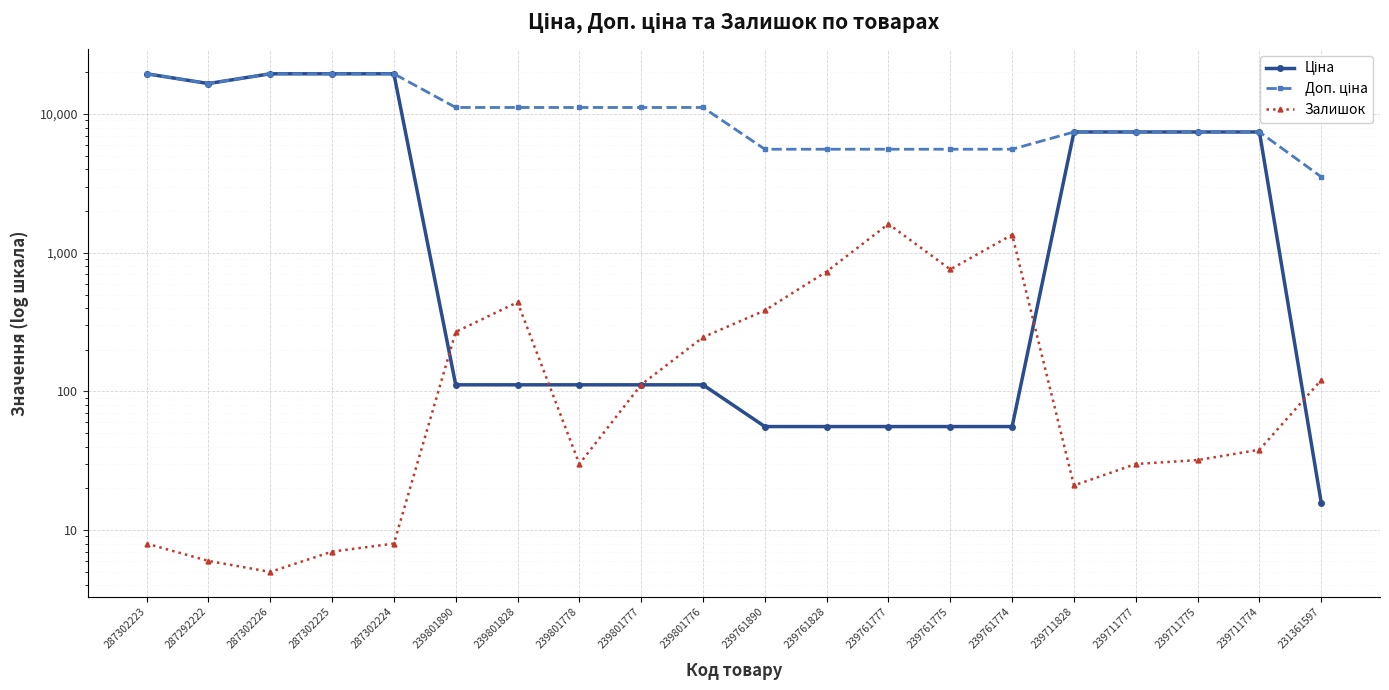

True or false: Доп. ціна and Ціна cross at least once.

False